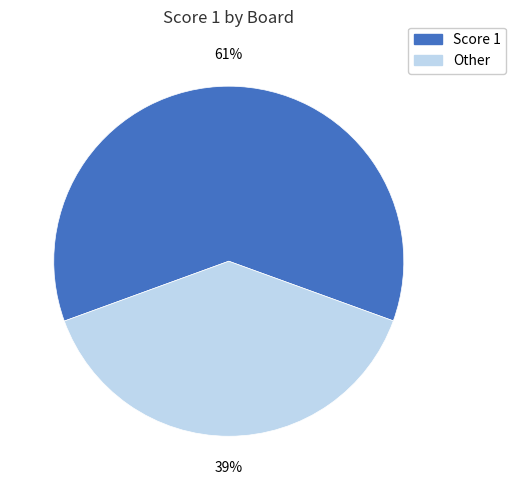

To the nearest percent, what is the average slice percentage?

50%